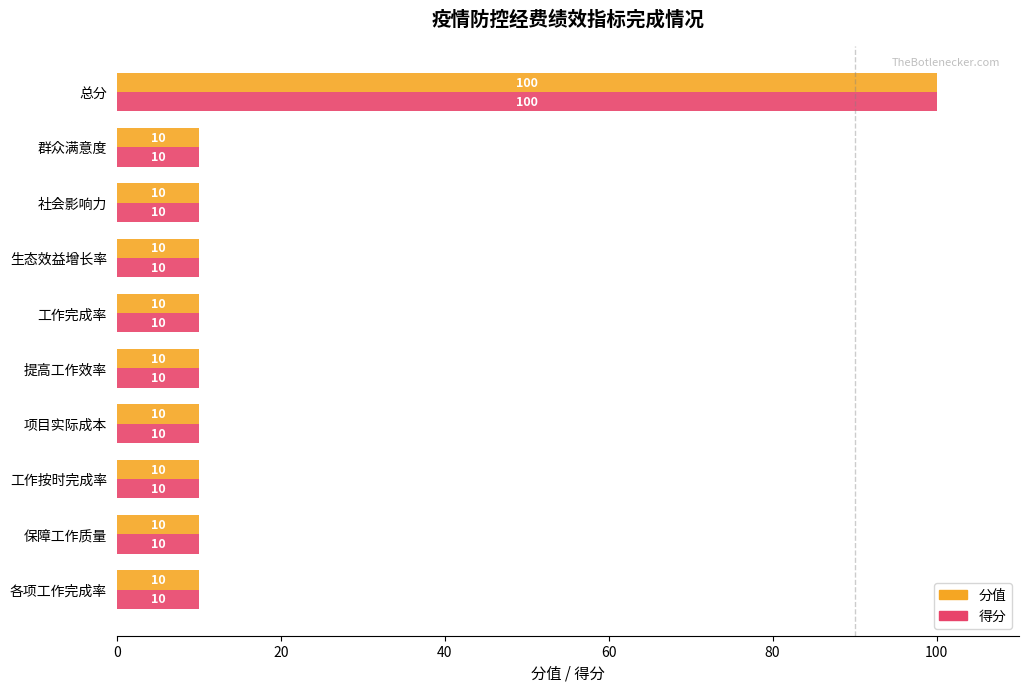

What is the maximum value shown in the chart?

100